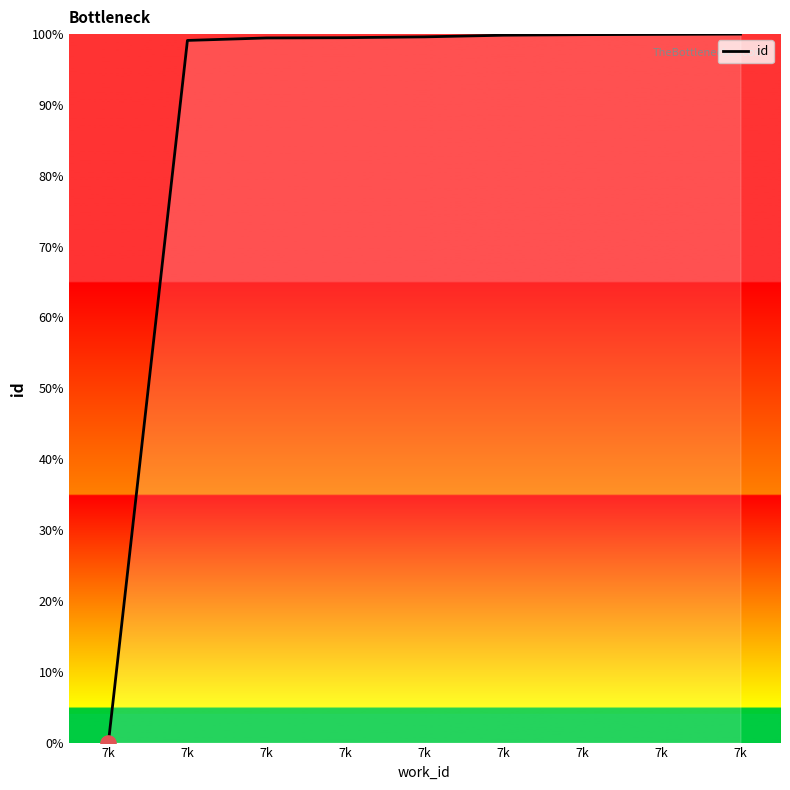

Is this an area chart (filled region under the line)?

Yes